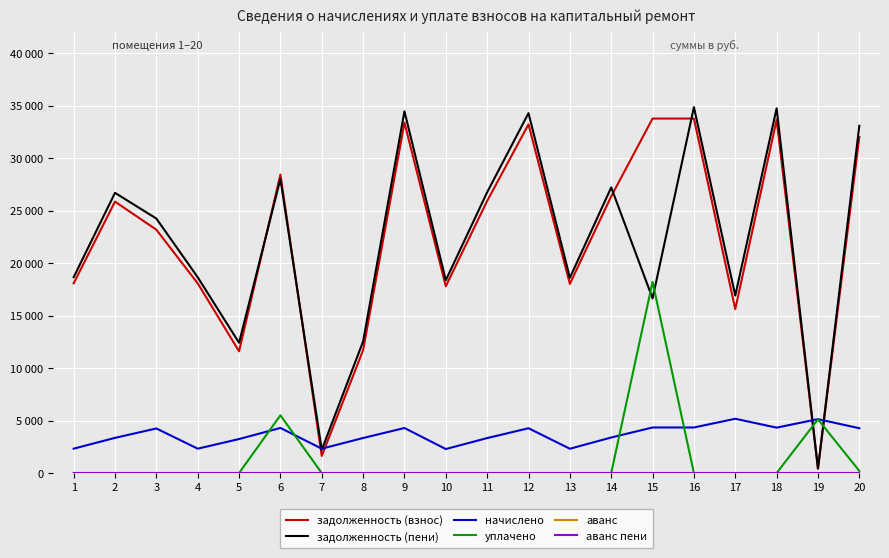

Reading right to left, extract all data points from this chart.

задолженность (взнос): 20=32011.2	19=428.0	18=33653.5	17=15613.0	16=33763.8	15=33763.8	14=26359.1	13=18014.7	12=33211.2	11=25917.1	10=17793.8	9=33377.1	8=11703.2	7=1628.7	6=28432.4	5=11598.5	4=18070.1	3=23178.4	2=25852.2	1=18070.1
задолженность (пени): 20=33078.6	19=428.0	18=34735.1	17=16905.9	16=34849.0	15=16636.0	14=27206.3	13=18593.6	12=34278.6	11=26750.0	10=18365.6	9=34449.8	8=12537.9	7=2209.4	6=28006.8	5=12408.3	4=18650.9	3=24240.5	2=26690.5	1=18650.9
начислено: 20=4269.5	19=5136.2	18=4326.4	17=5171.8	16=4340.5	15=4340.5	14=3388.6	13=2315.9	12=4269.5	11=3331.8	10=2287.4	9=4290.8	8=3338.9	7=2323.0	6=4297.9	5=3239.4	4=2323.0	3=4248.2	2=3353.0	1=2323.0
уплачено: 20=200.0	19=5118.9	18=0.0	17=0.0	16=0.0	15=18213.0	14=0.0	13=0.0	12=0.0	11=0.0	10=0.0	9=0.0	8=0.0	7=0.0	6=5500.0	5=0.0	4=0.0	3=0.0	2=0.0	1=0.0
аванс: 20=0.0	19=0.0	18=0.0	17=0.0	16=0.0	15=0.0	14=0.0	13=0.0	12=0.0	11=0.0	10=0.0	9=0.0	8=0.0	7=0.0	6=0.0	5=0.0	4=0.0	3=0.0	2=0.0	1=0.0
аванс пени: 20=0.0	19=0.0	18=0.0	17=0.0	16=0.0	15=0.0	14=0.0	13=0.0	12=0.0	11=0.0	10=0.0	9=0.0	8=0.0	7=0.0	6=0.0	5=0.0	4=0.0	3=0.0	2=0.0	1=0.0